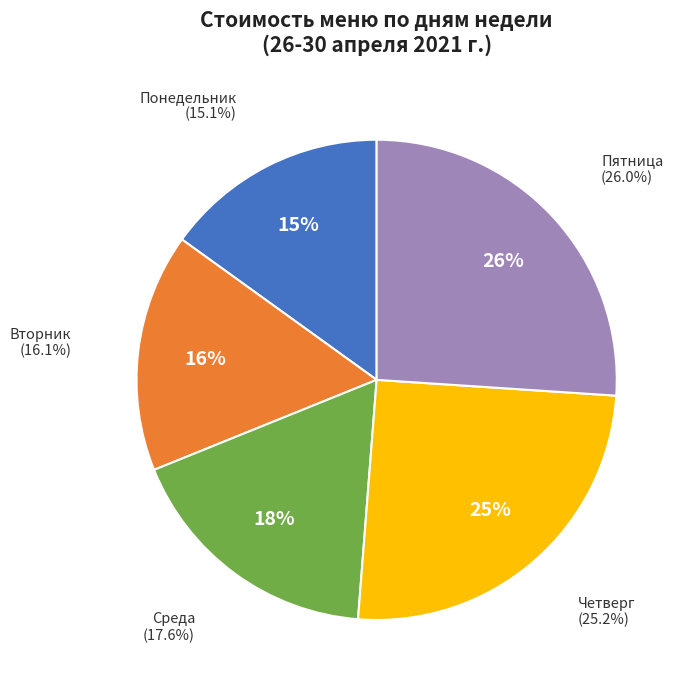

Rank the categories by value from highest to lowest.

Пятница, Четверг, Среда, Вторник, Понедельник